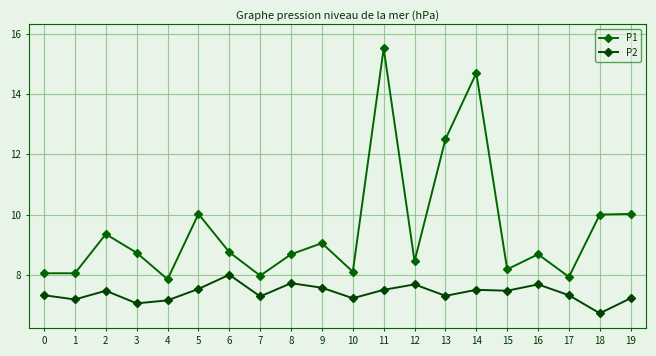

What are all the series names shown in the legend?

P1, P2